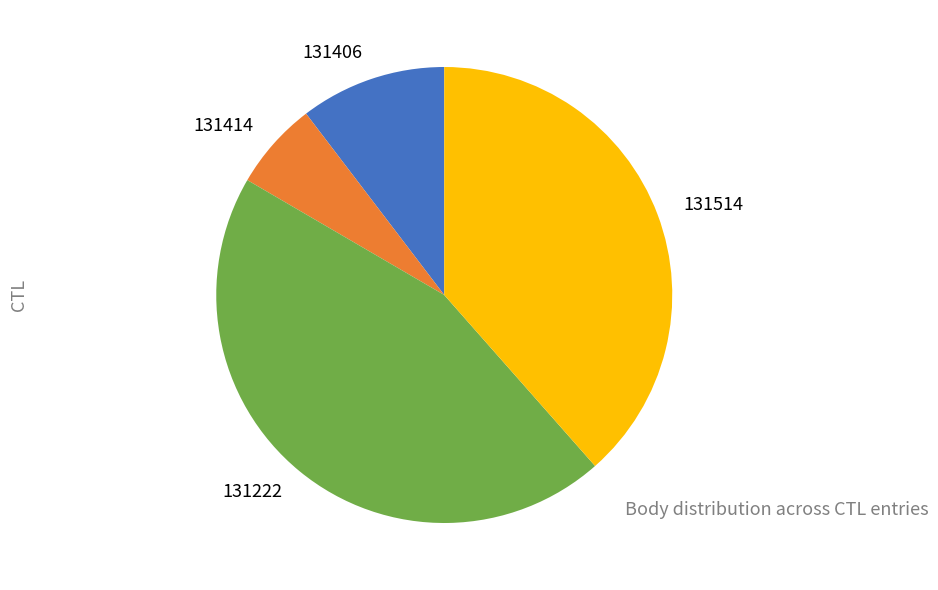

Do 131222 and 131414 together represent more than half of the pie?

Yes